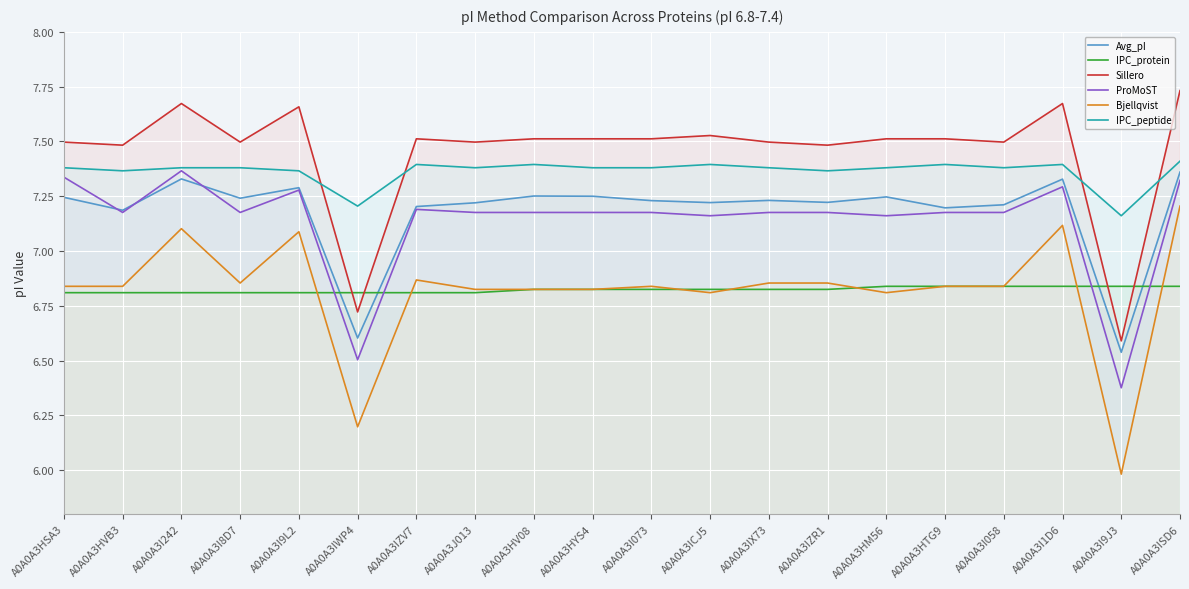

At which category does Sillero reach its first local valley?

A0A0A3HVB3